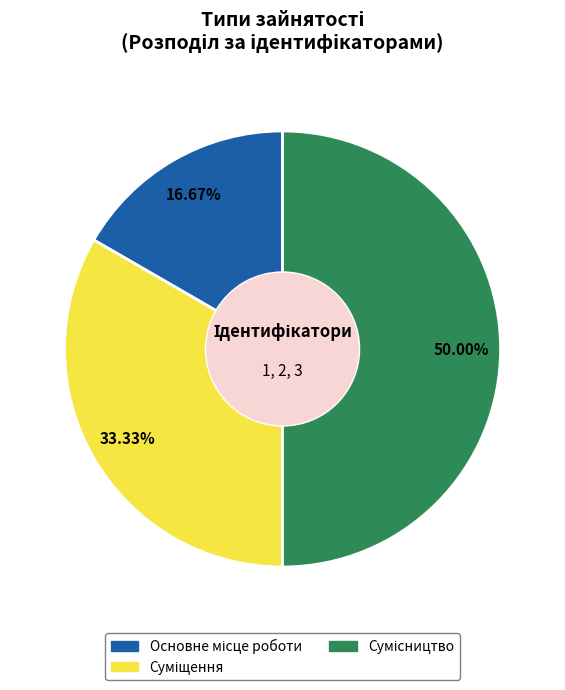

To the nearest percent, what is the average slice percentage?

33%